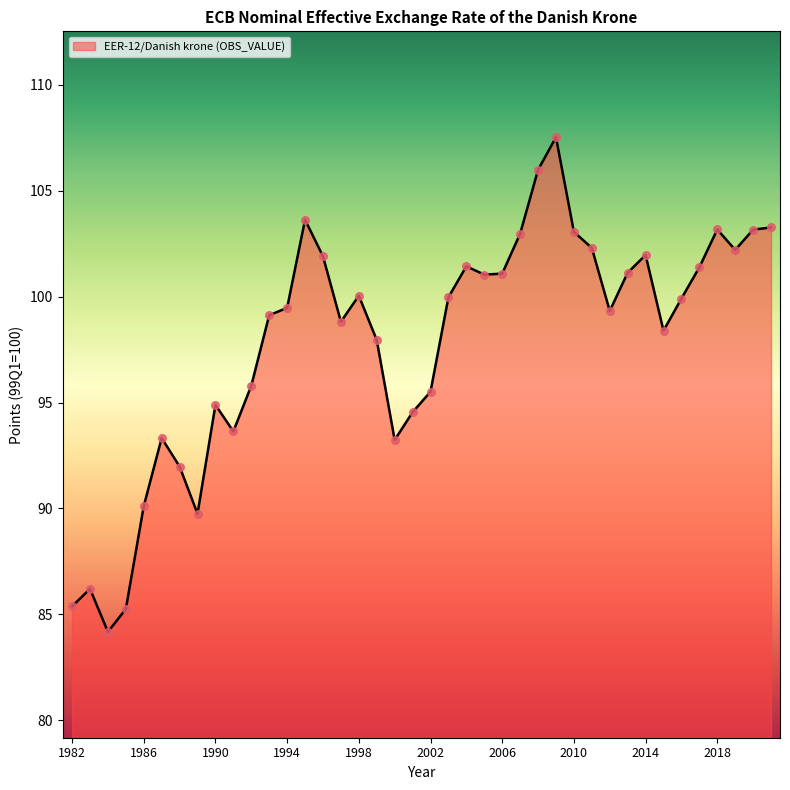

What is the difference between the maximum and minimum values?

23.4